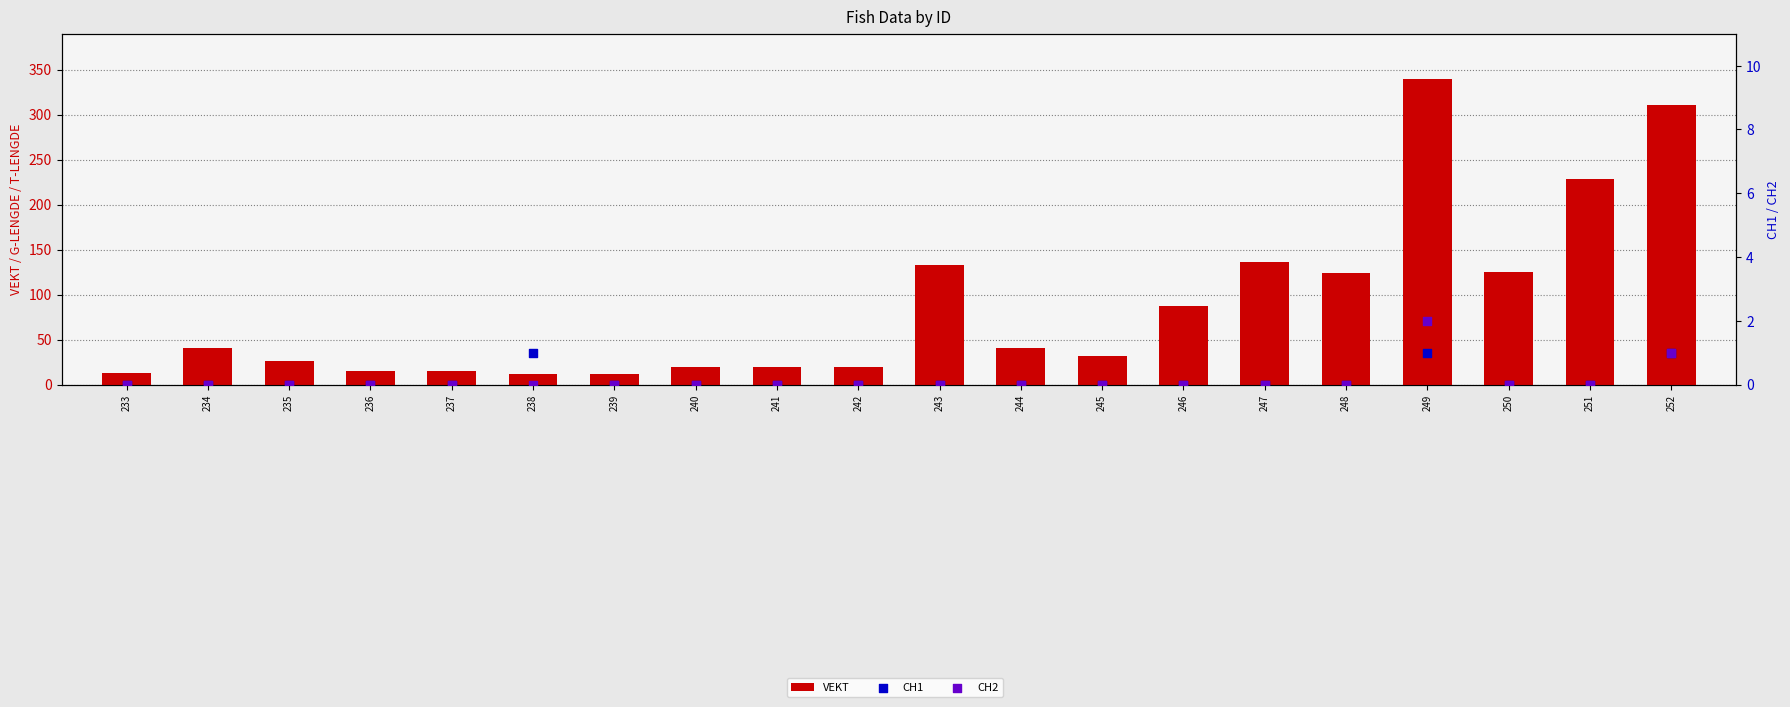

Which series reaches the maximum Y coordinate?

VEKT